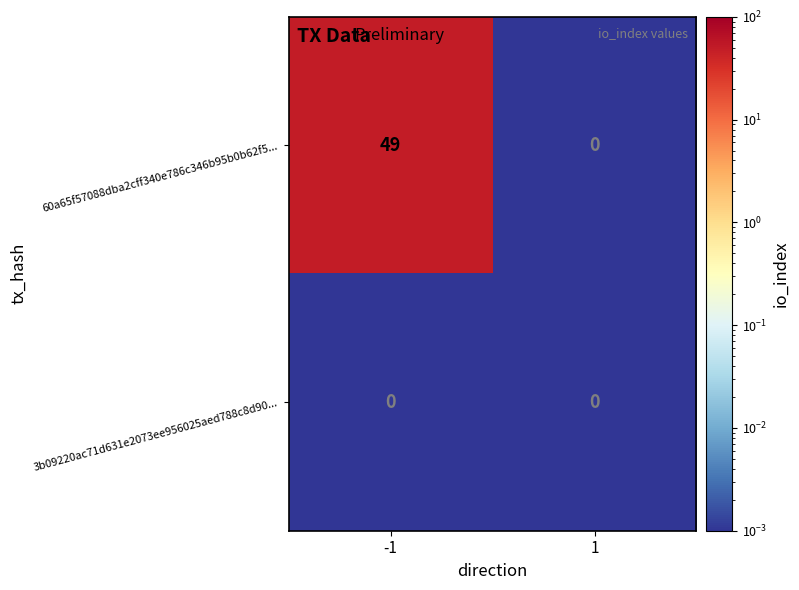

List the series in order of their overall mean, highest first.

60a65f57088dba2cff340e786c346b95b0b62f5..., 3b09220ac71d631e2073ee956025aed788c8d90...